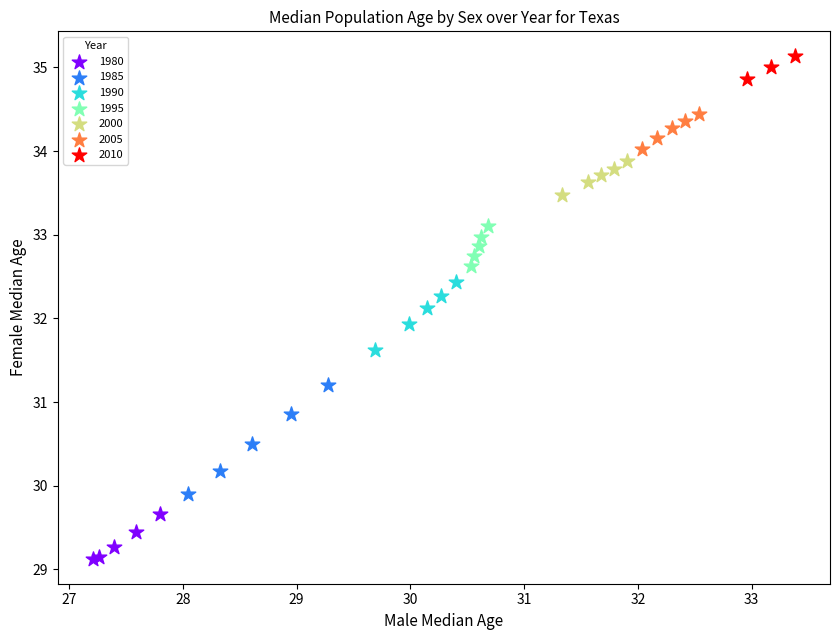

Which series has the widest spread of Y values?

1985